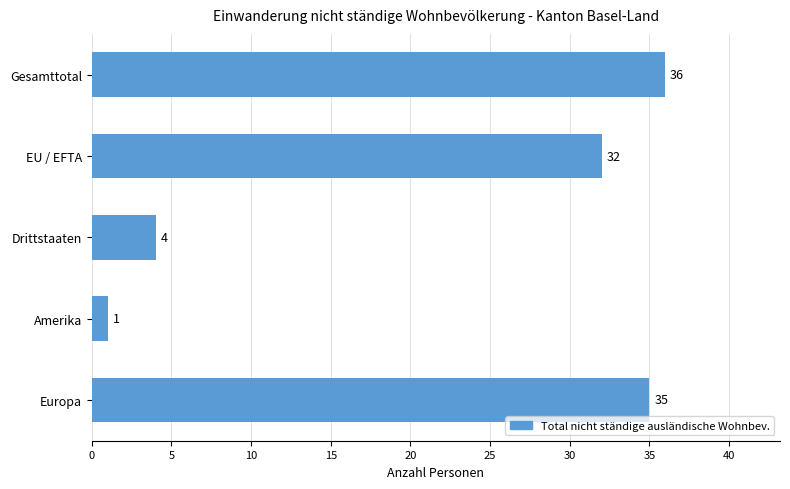

Does the chart contain stacked bars?

No